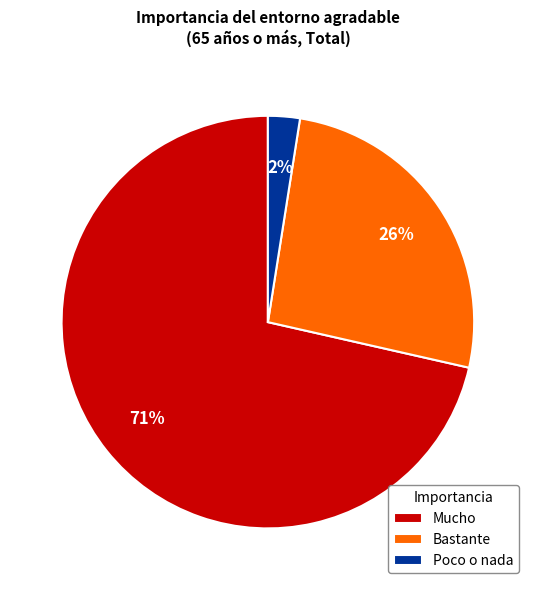

What is the smallest slice in the pie chart?

Poco o nada